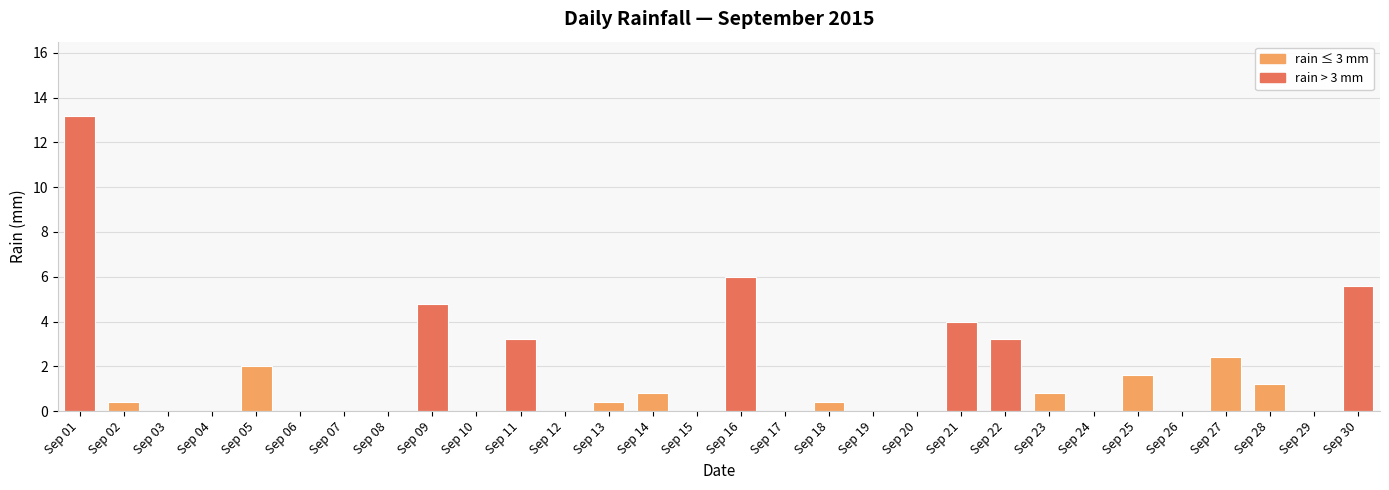

Which has a higher value, Sep 22 or Sep 12?

Sep 22